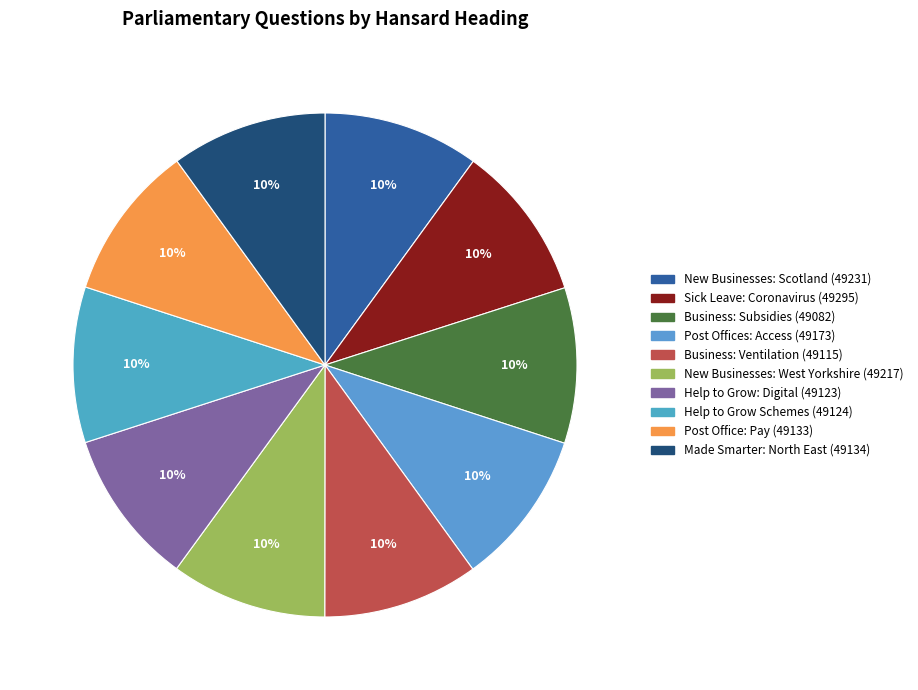

What is the largest slice in the pie chart?

Sick Leave: Coronavirus